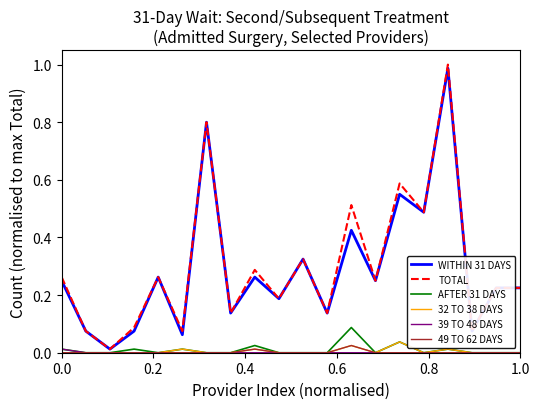

True or false: 49 TO 62 DAYS has more than 1 points higher than both neighbors.

True